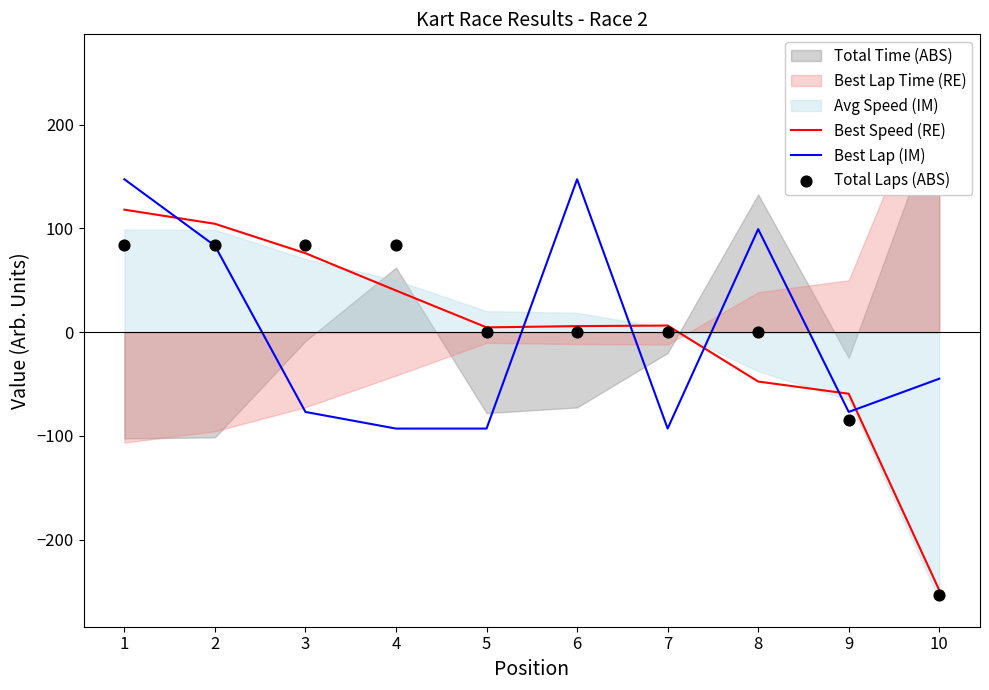

Which series has the largest total across all categories?

Best Speed (RE)